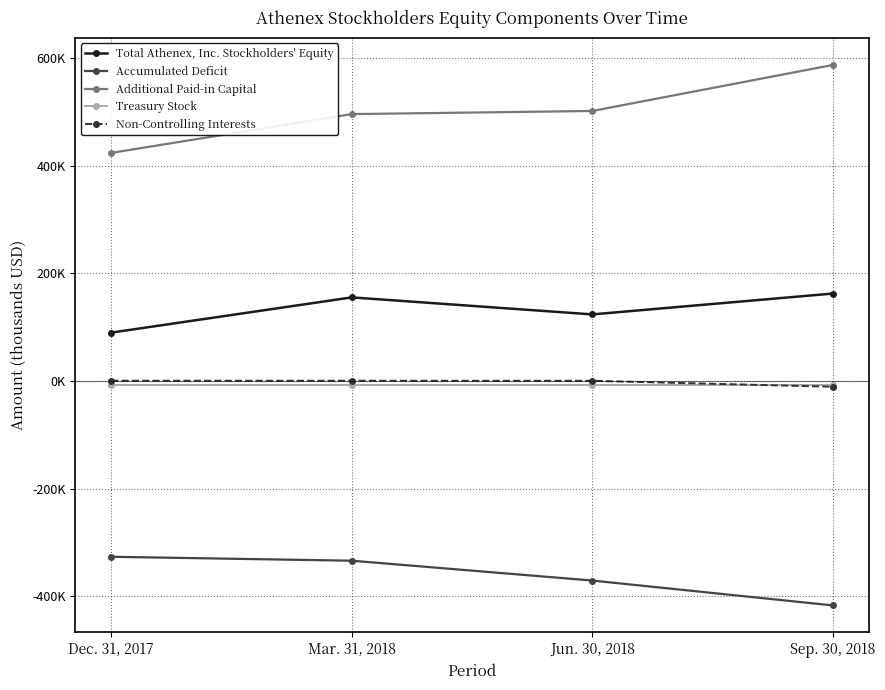

True or false: Non-Controlling Interests has a value of 685 at Dec. 31, 2017.

True